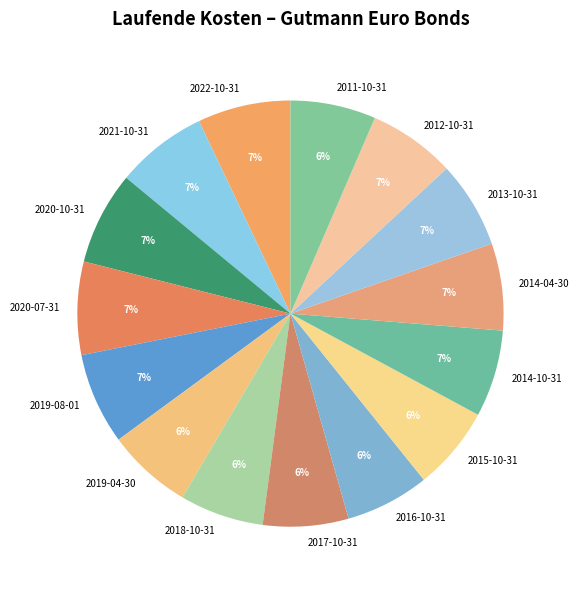

Count the number of slices in the pie.

15